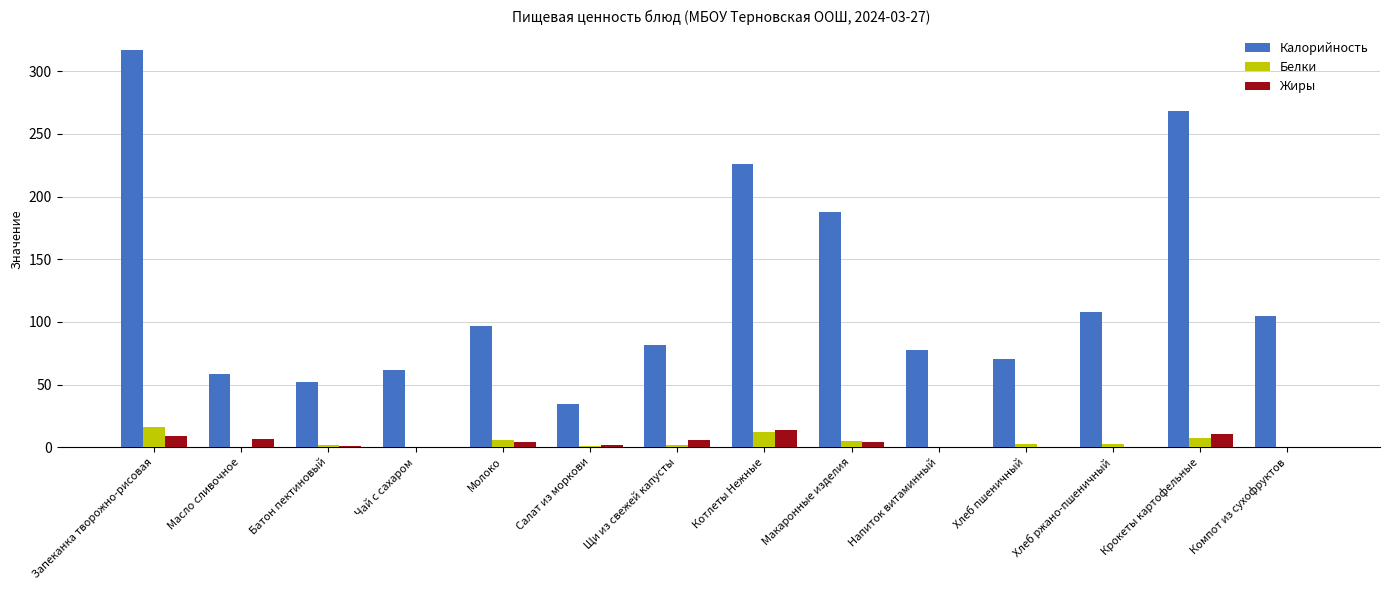

The Калорийность series shows 81.5 at Масло сливочное. True or false?

False